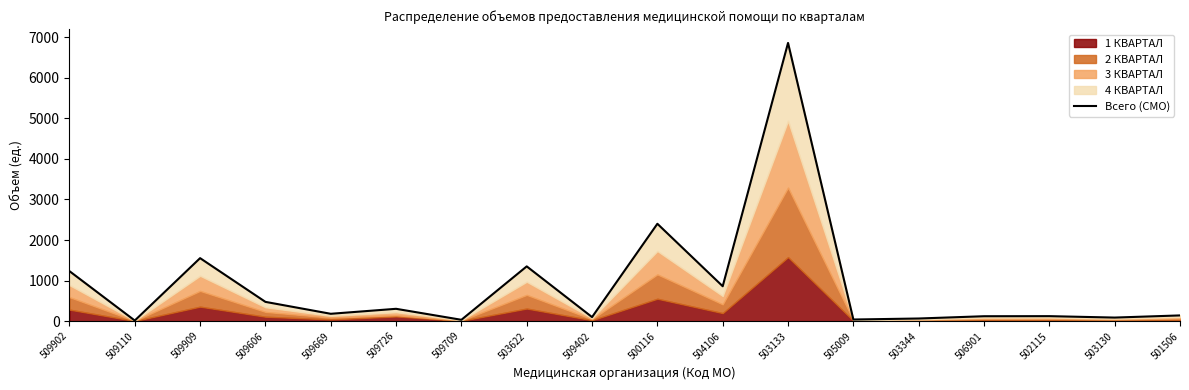

What is the label of the 6th point from the left?

509726